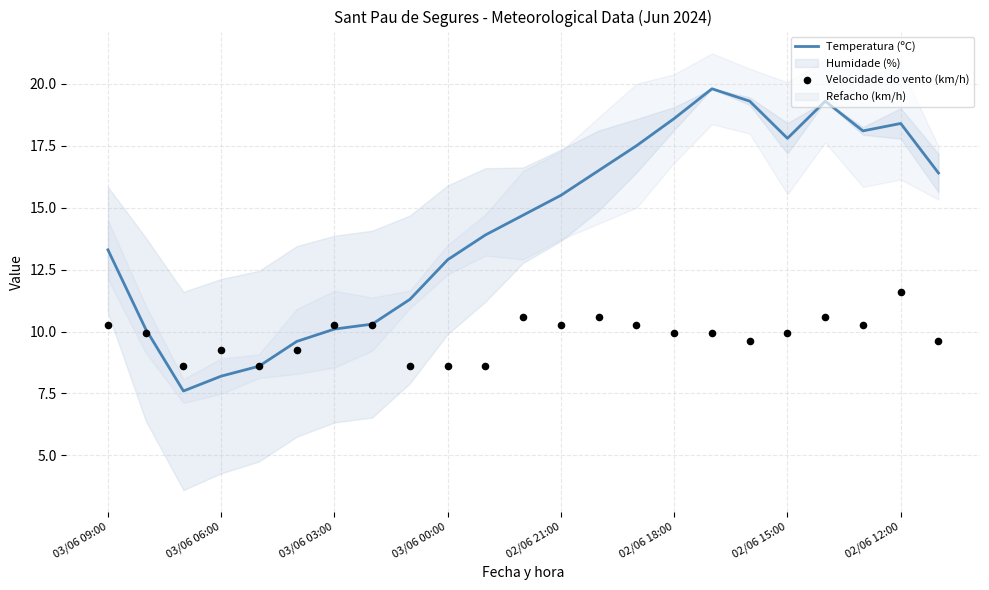

Which series reaches the maximum Y coordinate?

Temperatura (ºC)